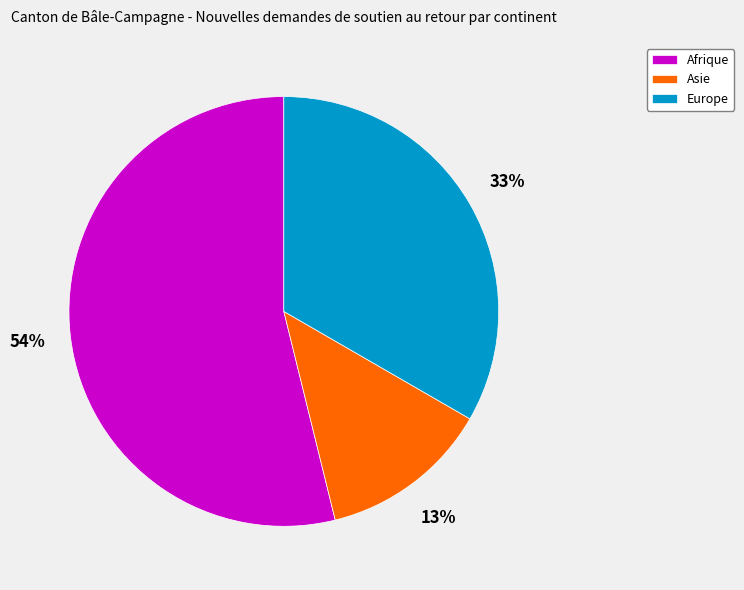

Which category accounts for the majority?

Afrique